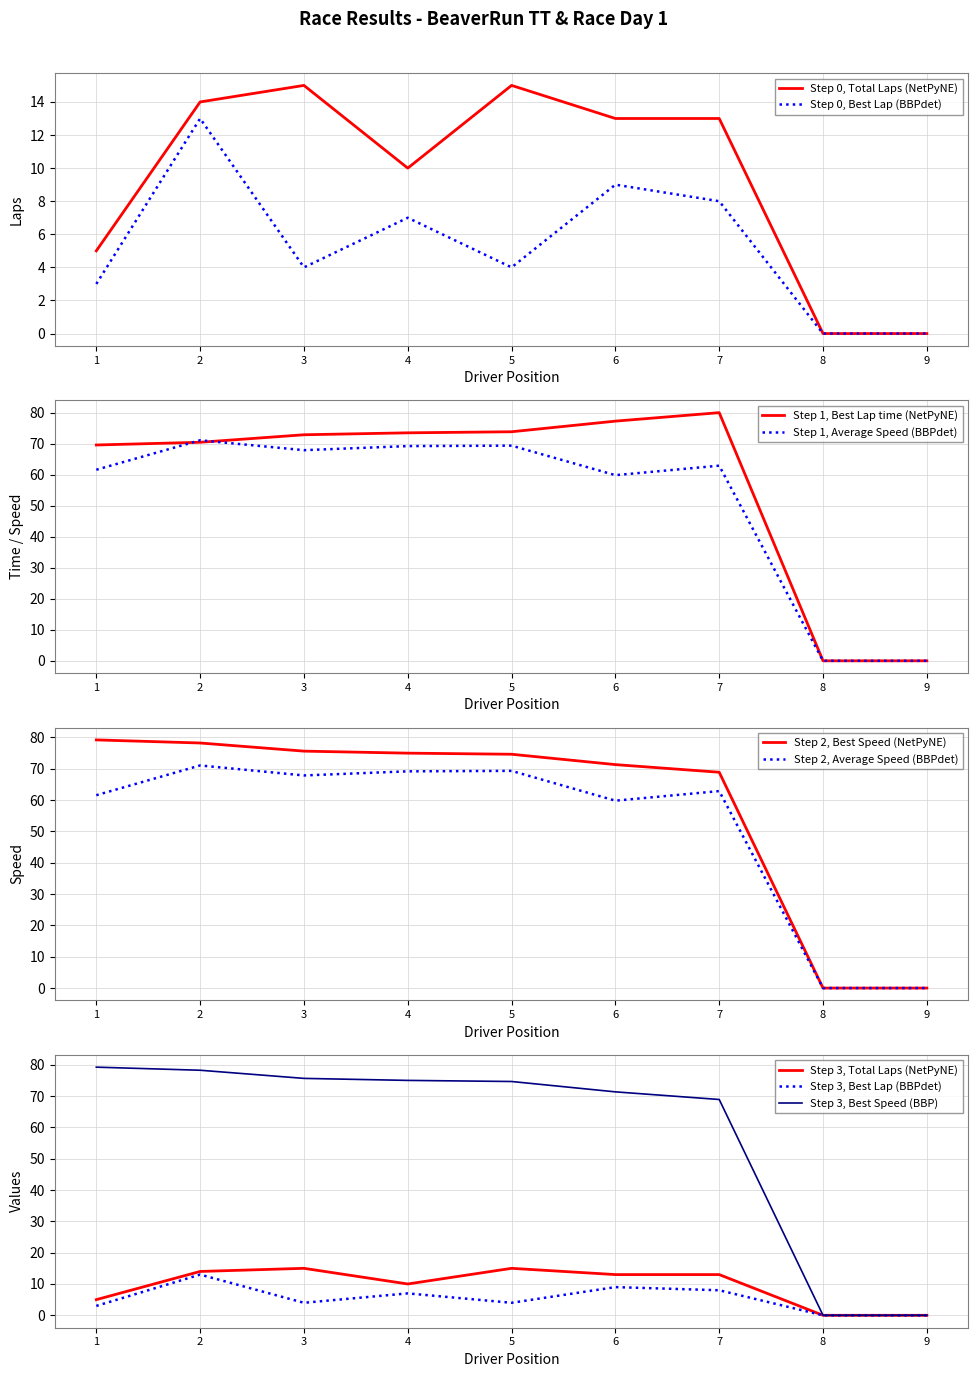

What is the difference between the second highest and minimum values in the Best Speed series?

78.2